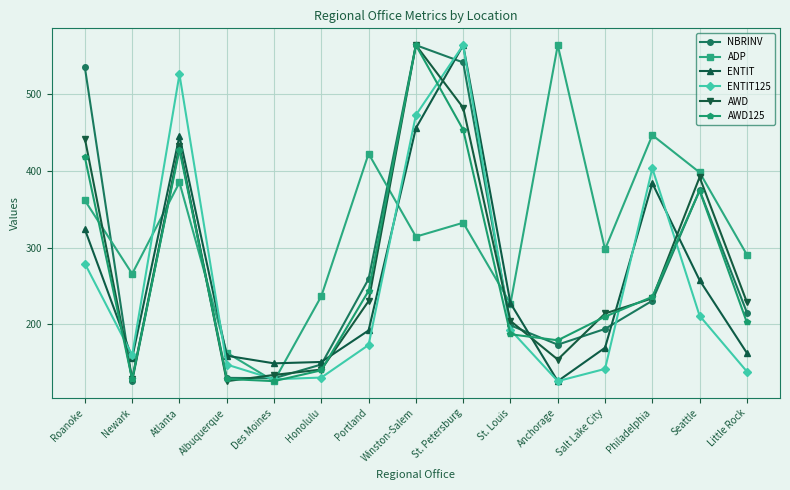

What is the difference between the second highest and minimum values in the ENTIT125 series?

398.8